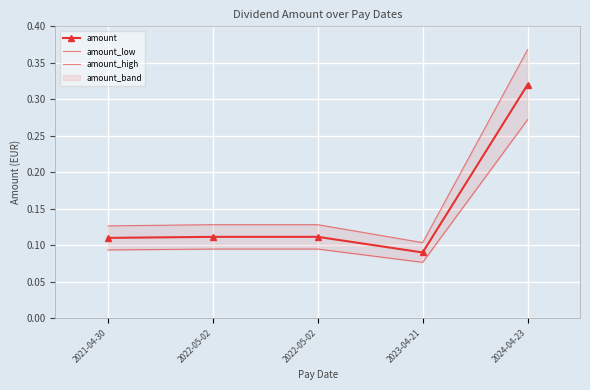

True or false: amount_low has a value of 0.1 at 2022-05-02.

False